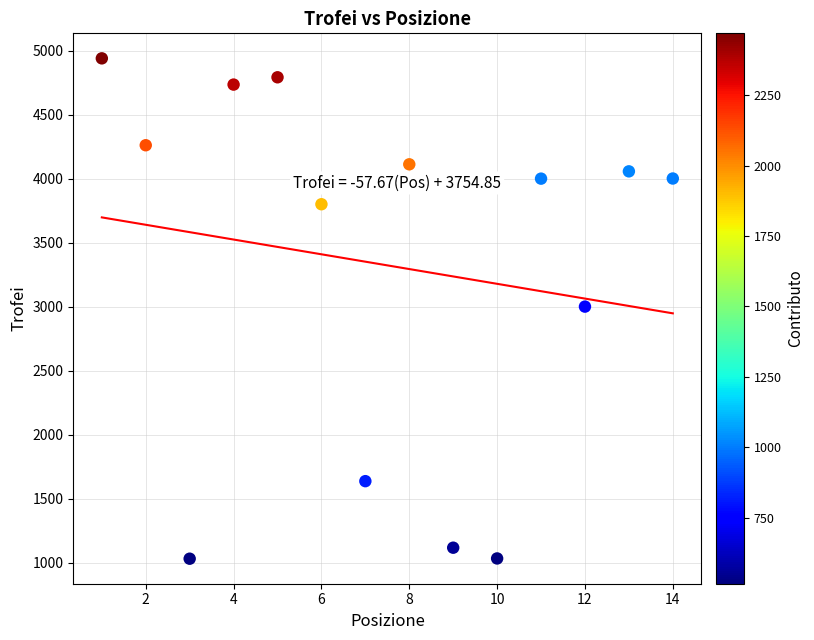

What is the range of Y values (max minus min)?

3910